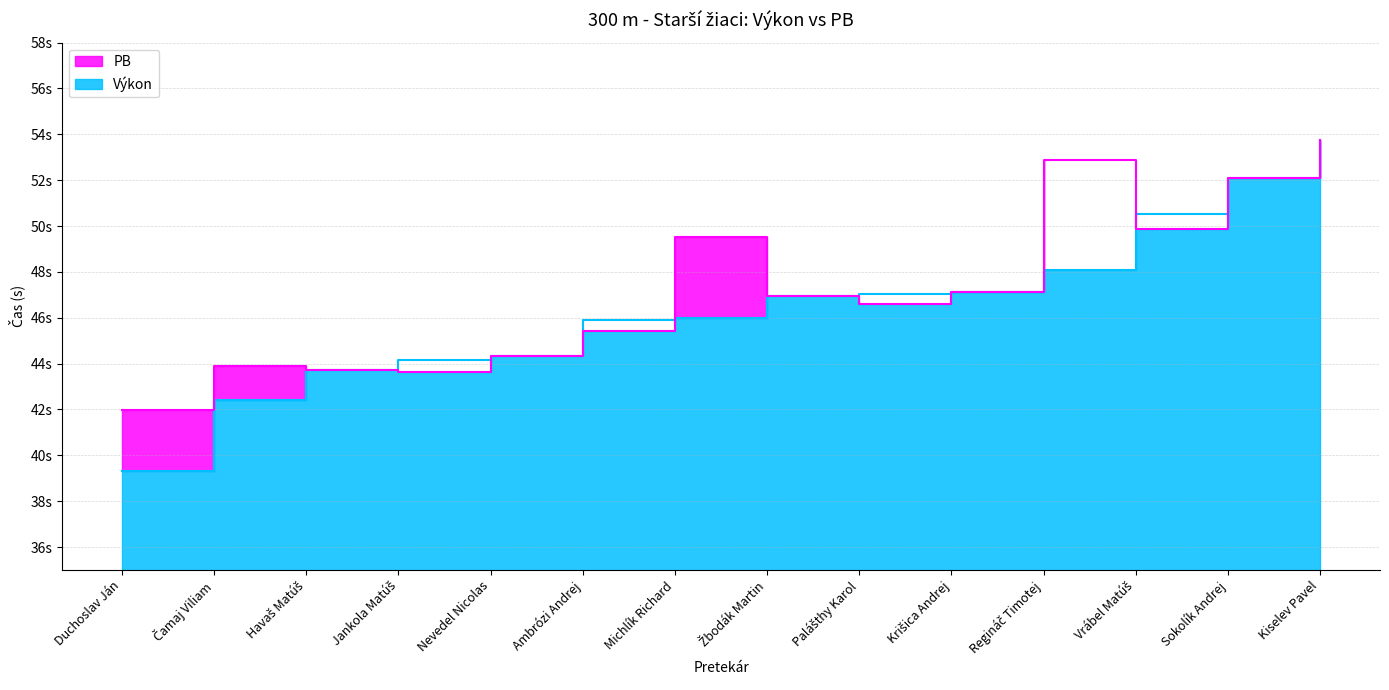

Is it true that Výkon equals 18.8 at Jankola Matúš?

False